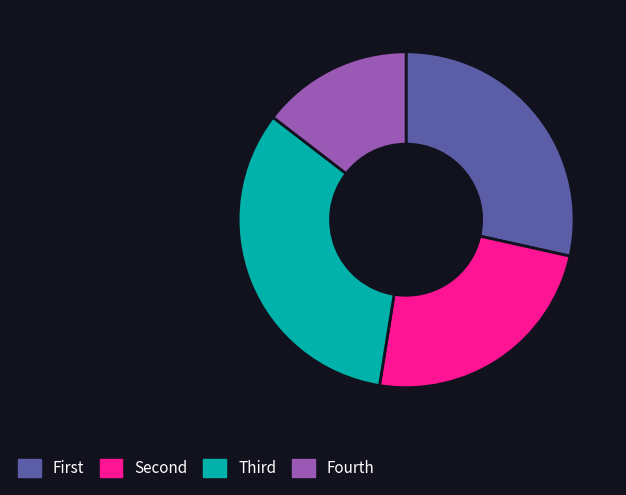

Does any single category account for the majority?

No